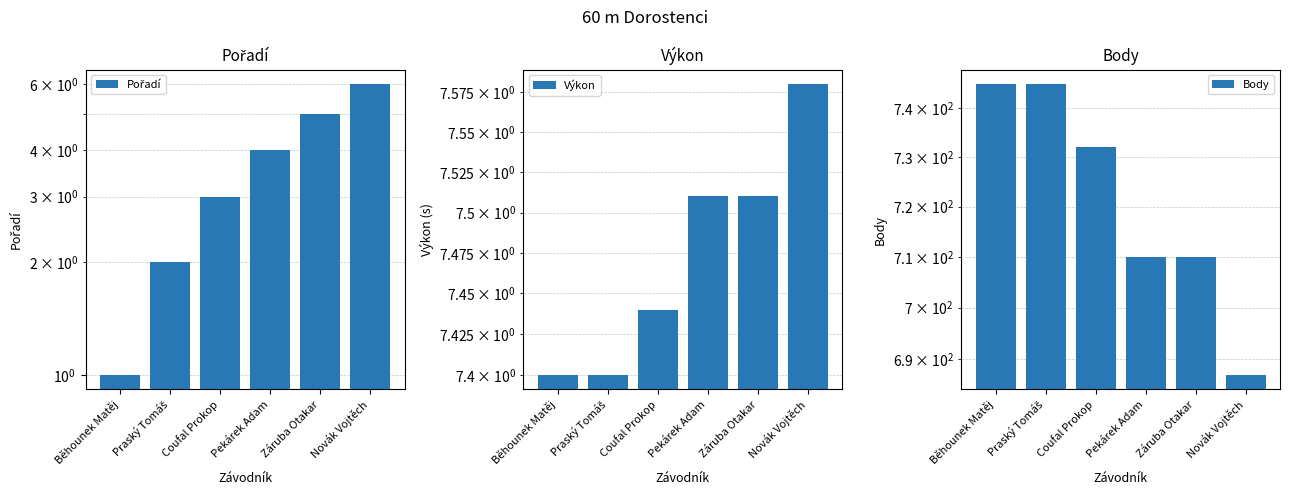

What is the difference between the maximum and minimum values in the Výkon series?

0.2